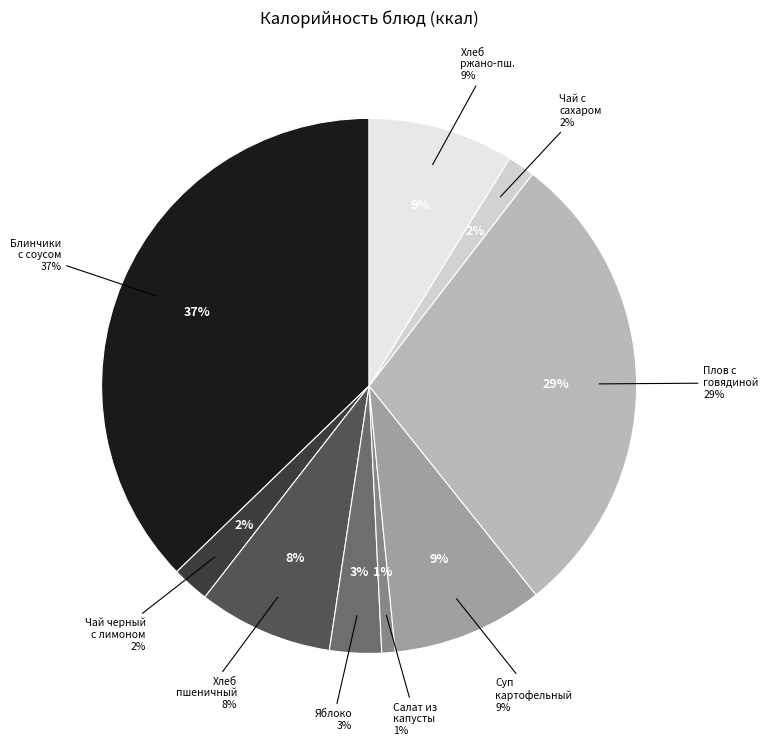

Rank the categories by value from highest to lowest.

Блинчики с соусом молочным сладким, Плов с говядиной, Суп картофельный с бобовыми, Хлеб ржано-пшеничный, Хлеб пшеничный, Яблоко, Чай черный с лимоном, Чай с сахаром и лимоном, Салат из капусты с зеленью